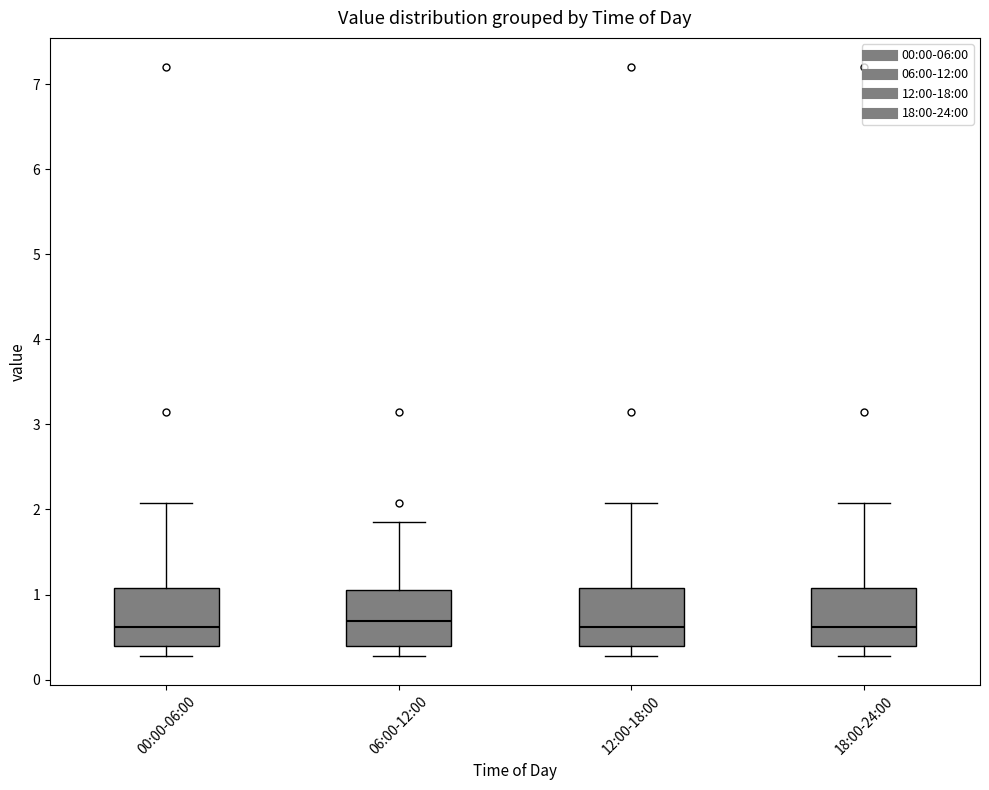

Reading left to right, transcribe this box plot: for each box, give where its median line is, the range the box spans, and where its two whiskers end, as read against the y-axis. The values are not printed on the chart, so give them approximately, as read against the axis.

00:00-06:00: median 0.6, box 0.4 to 1.1, whiskers 0.3 to 2.1
06:00-12:00: median 0.7, box 0.4 to 1.1, whiskers 0.3 to 1.9
12:00-18:00: median 0.6, box 0.4 to 1.1, whiskers 0.3 to 2.1
18:00-24:00: median 0.6, box 0.4 to 1.1, whiskers 0.3 to 2.1